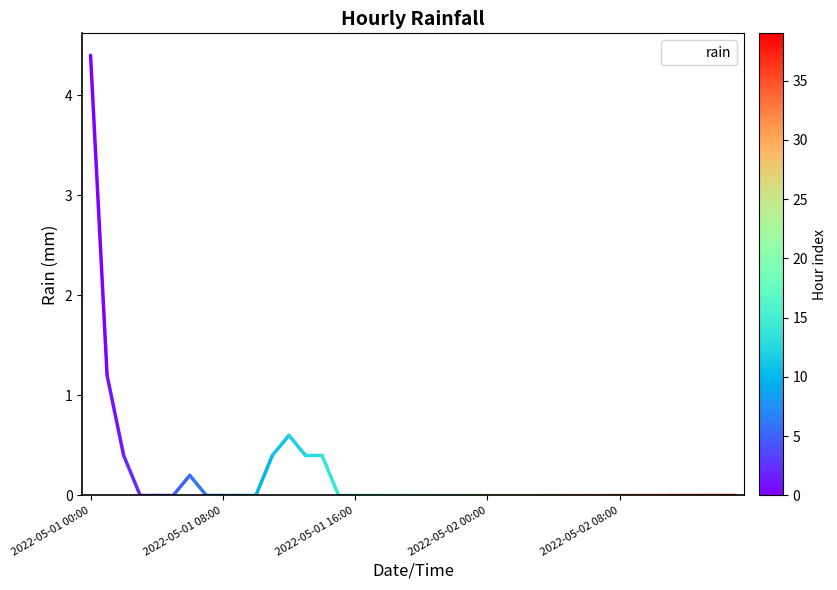

What is the greatest value displayed?

4.4